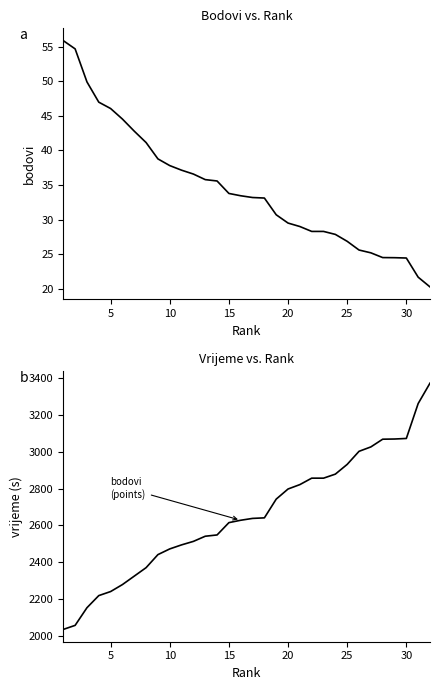

Reading right to left, transcribe all the data shown in this chart.

bodovi: 20.3	21.7	24.5	24.5	24.5	25.2	25.6	26.9	27.9	28.3	28.3	29.0	29.5	30.7	33.1	33.2	33.5	33.8	35.6	35.8	36.6	37.1	37.8	38.8	41.1	42.8	44.5	46.0	47.0	49.9	54.7	55.8
col_5 (seconds): 3374.0	3263.0	3073.0	3070.0	3069.0	3027.0	3003.0	2932.0	2879.0	2857.0	2857.0	2822.0	2798.0	2743.0	2641.0	2638.0	2628.0	2615.0	2548.0	2541.0	2513.0	2494.0	2472.0	2441.0	2370.0	2324.0	2278.0	2240.0	2218.0	2152.0	2056.0	2034.0